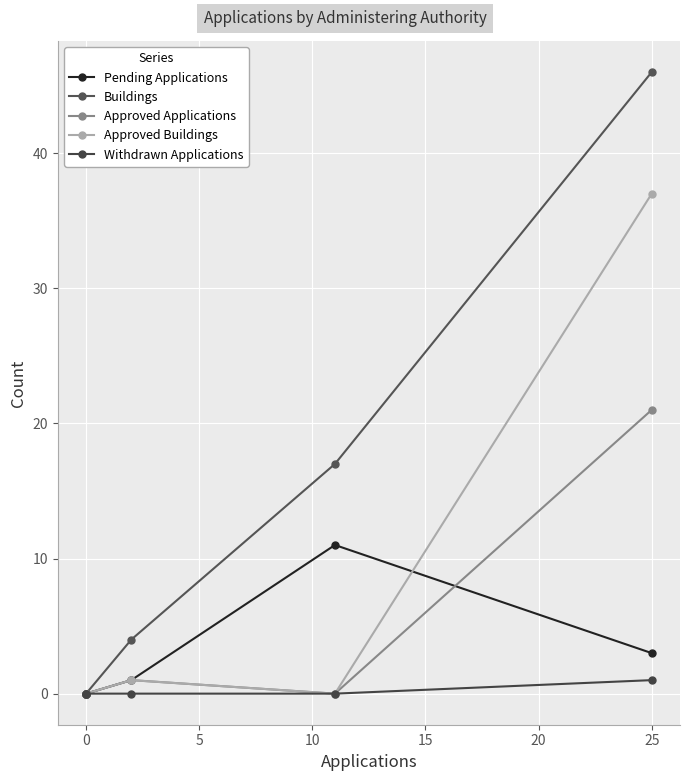

What is the highest value of the Withdrawn Applications series?

1